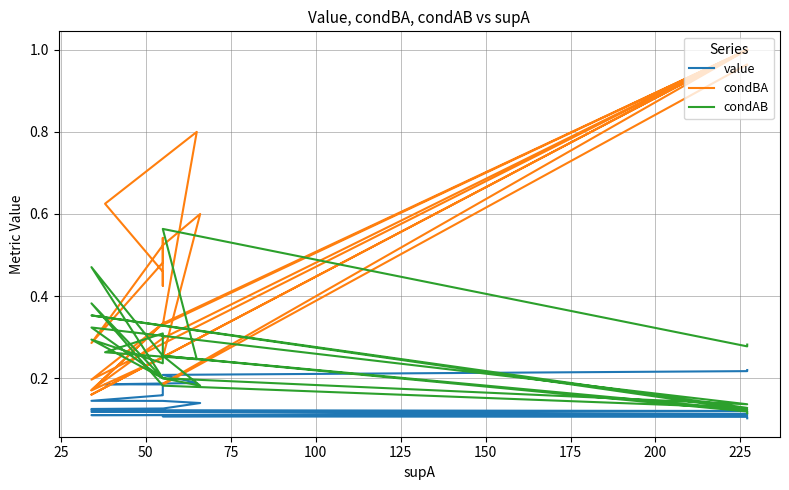

True or false: value and condBA cross at least once.

False